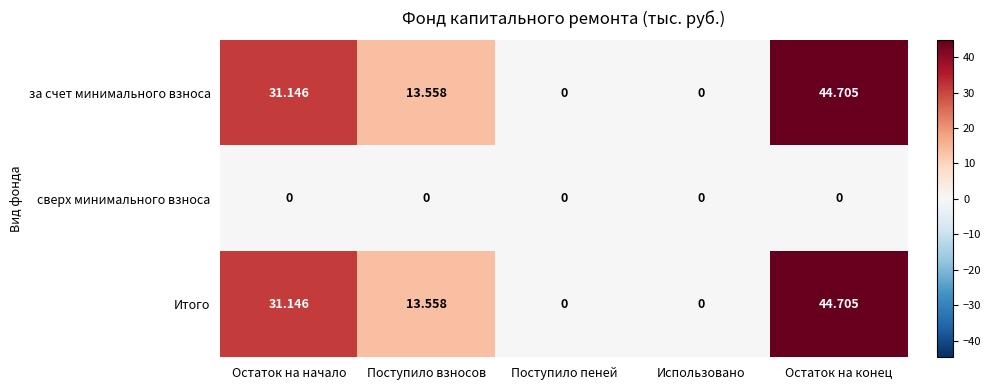

At which category is the sum across all series the highest?

Остаток на конец